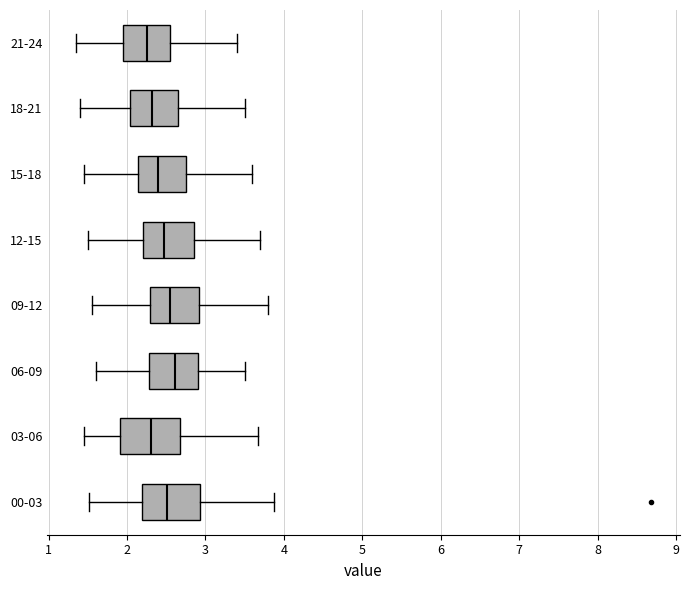

Reading bottom to top, read every box against the x-axis: the position of its median line, the range the box covers, and the ends of its whiskers. The values are not printed on the chart, so give them approximately, as read against the axis.

00-03: median 2.5, box 2.2 to 2.9, whiskers 1.5 to 3.9
03-06: median 2.3, box 1.9 to 2.7, whiskers 1.5 to 3.7
06-09: median 2.6, box 2.3 to 2.9, whiskers 1.6 to 3.5
09-12: median 2.6, box 2.3 to 2.9, whiskers 1.6 to 3.8
12-15: median 2.5, box 2.2 to 2.9, whiskers 1.5 to 3.7
15-18: median 2.4, box 2.1 to 2.8, whiskers 1.5 to 3.6
18-21: median 2.3, box 2.0 to 2.7, whiskers 1.4 to 3.5
21-24: median 2.3, box 2.0 to 2.6, whiskers 1.4 to 3.4